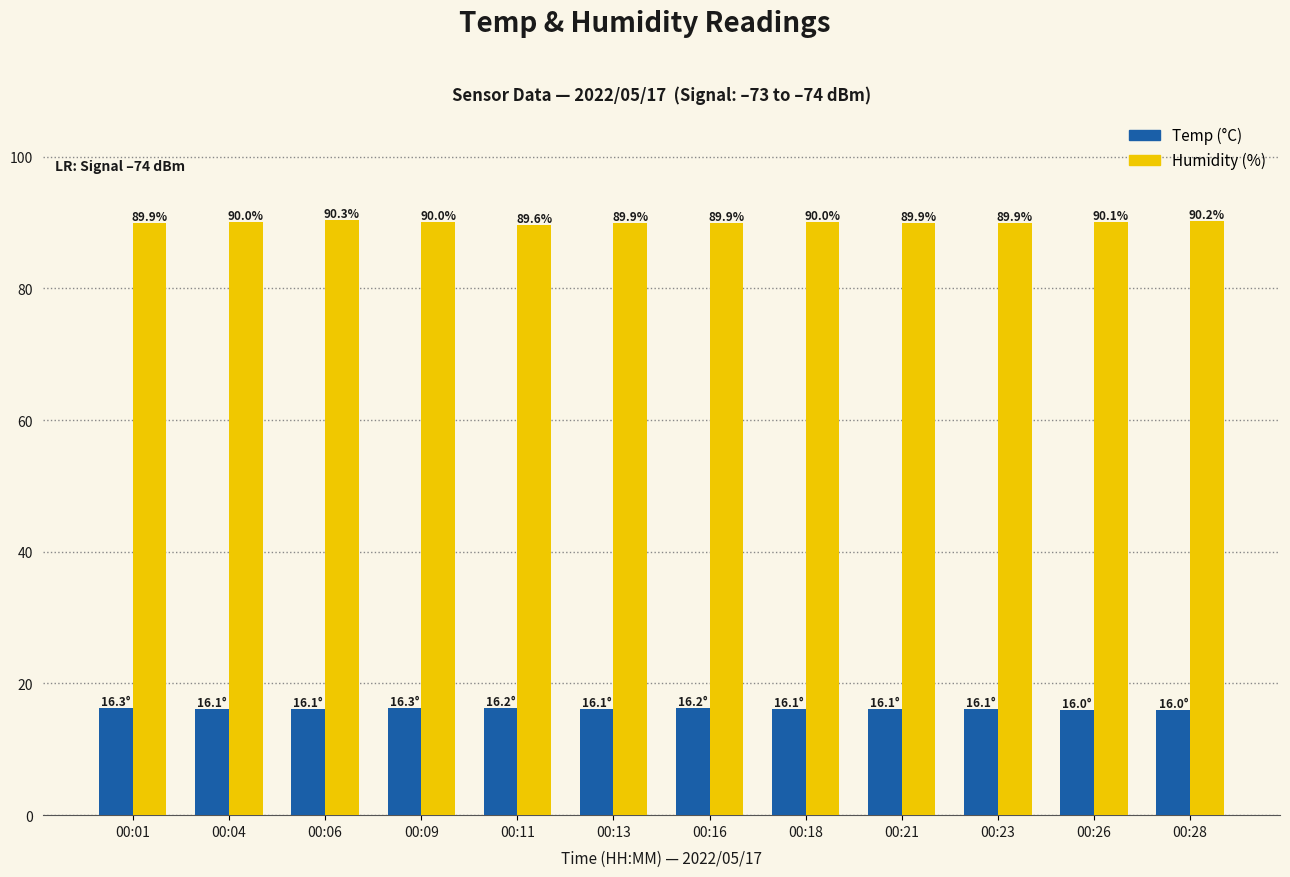

At which category is the sum across all series the highest?

00:06